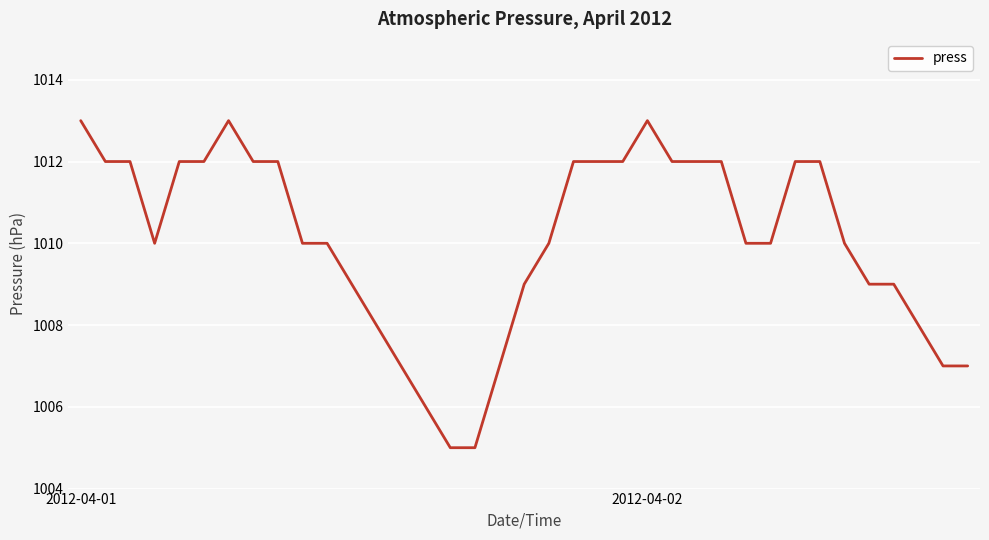

What is the smallest value displayed?

1005